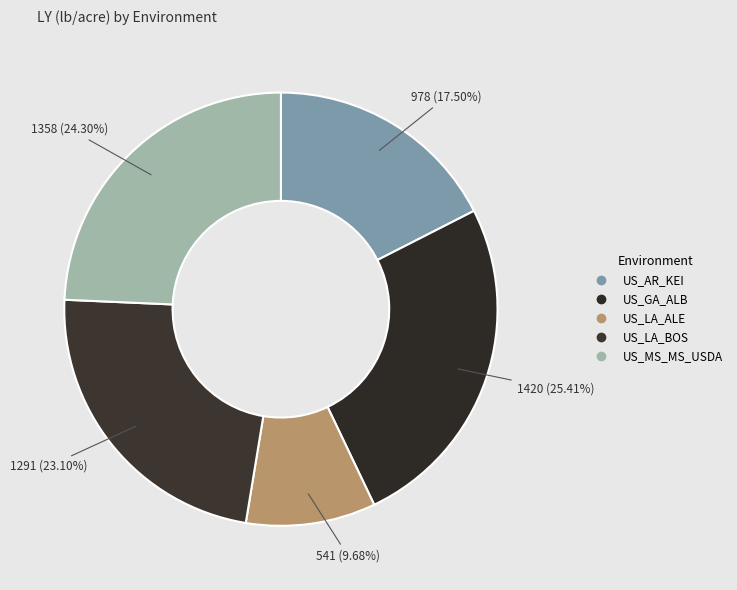

Approximately how many times larger is the value at US_MS_MS_USDA compared to US_LA_BOS?

1.1